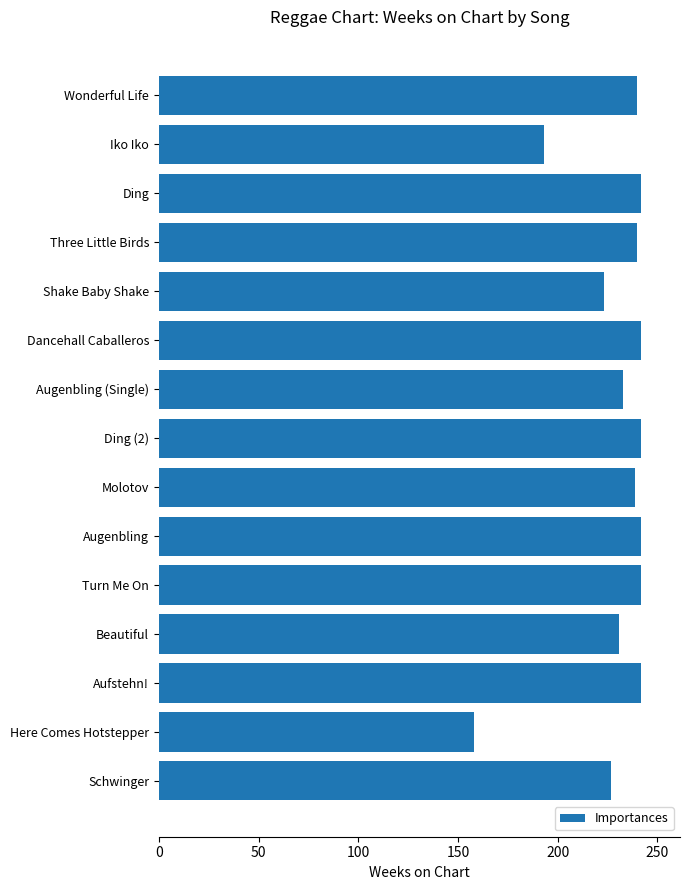

What is the sum of the values at Three Little Birds and Ding (2)?

482